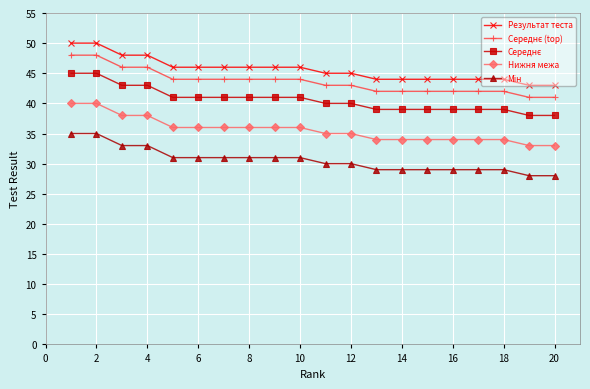

What is the value of the Результат теста point at the 5th from the left?

46